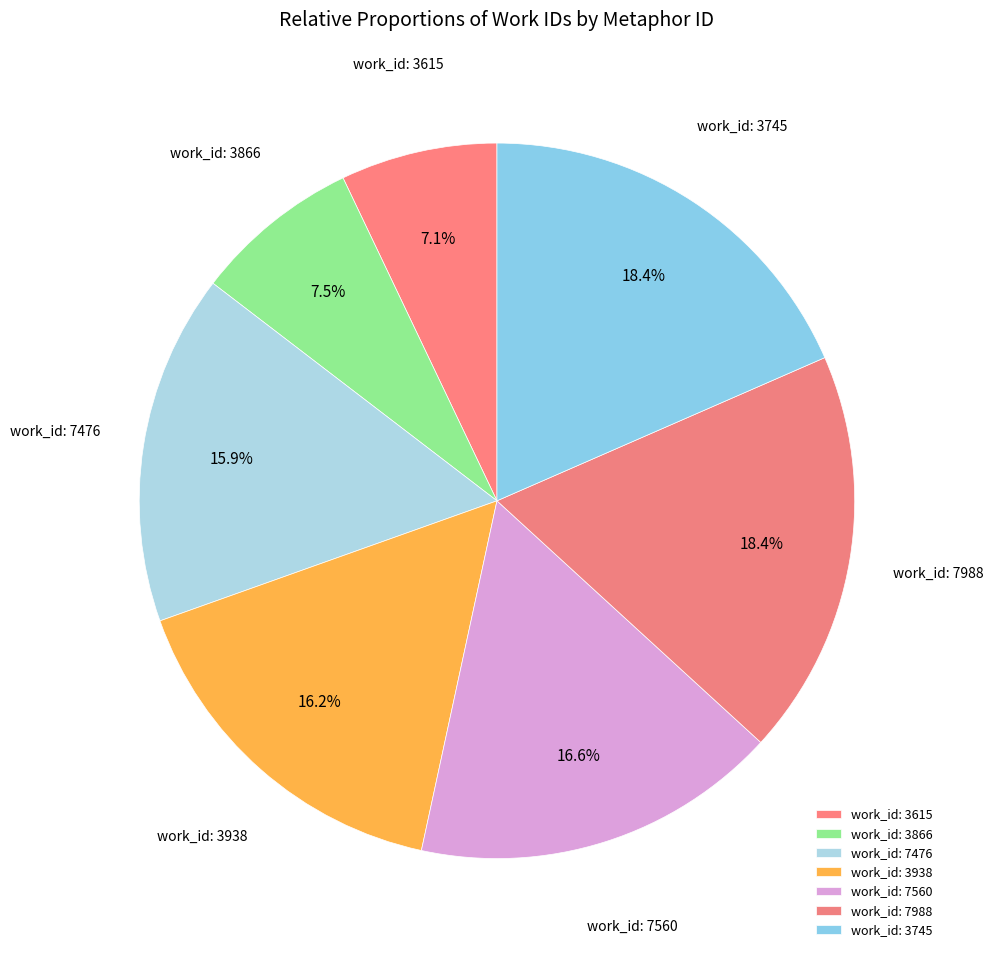

How many slices are in this pie chart?

7